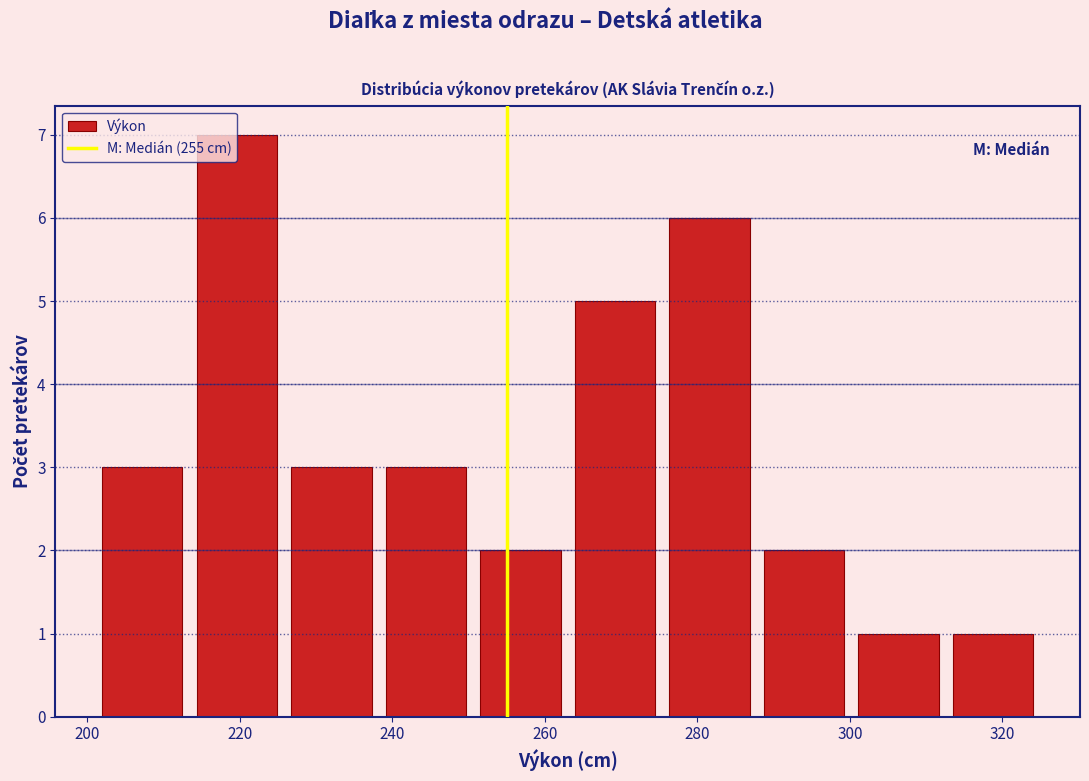

Reading left to right, list every bar in this chart as the range it spans on the x-axis followed by its height. Neither the bar edges nor the heights are printed on the chart, so give them approximately, as read against the axes.

201.0 to 213.4: 3
213.4 to 225.8: 7
225.8 to 238.2: 3
238.2 to 250.6: 3
250.6 to 263.0: 2
263.0 to 275.4: 5
275.4 to 287.8: 6
287.8 to 300.2: 2
300.2 to 312.6: 1
312.6 to 325.0: 1